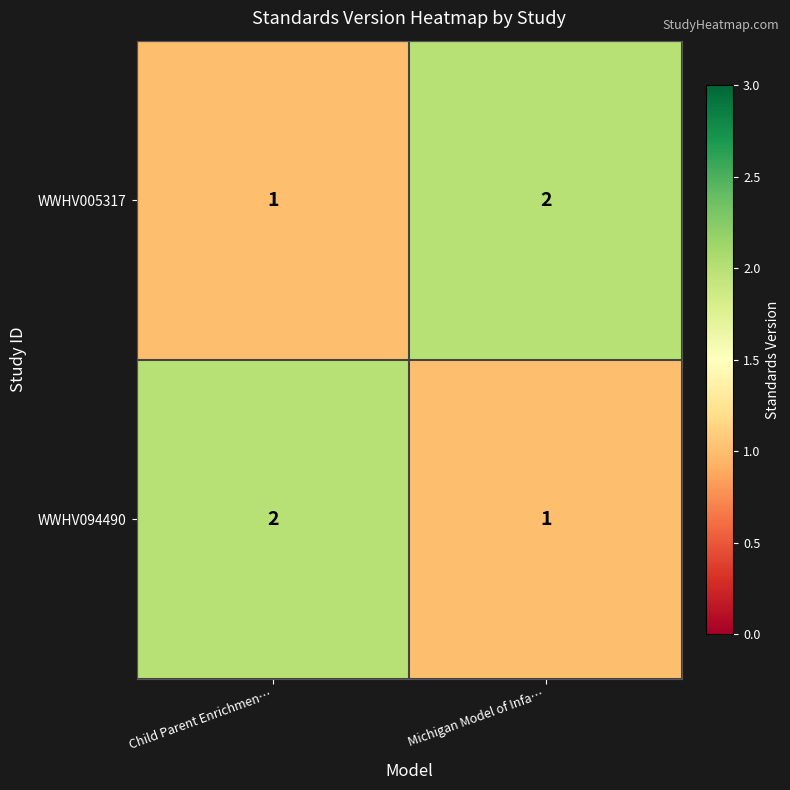

Is it true that WWHV005317 equals 1 at Child Parent Enrichmen…?

True